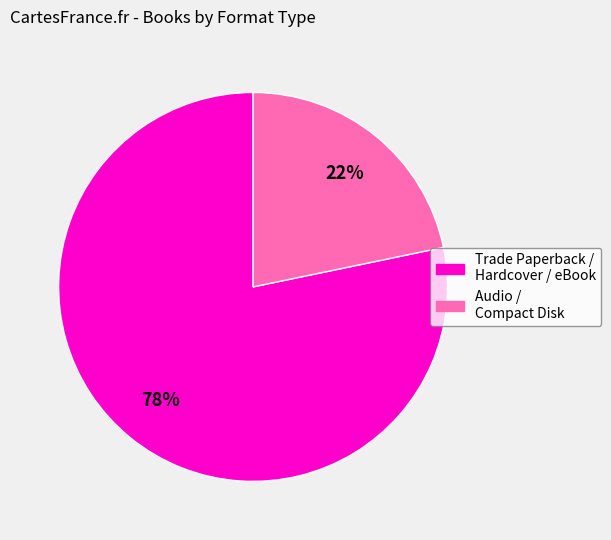

To the nearest percent, what is the average slice percentage?

50%